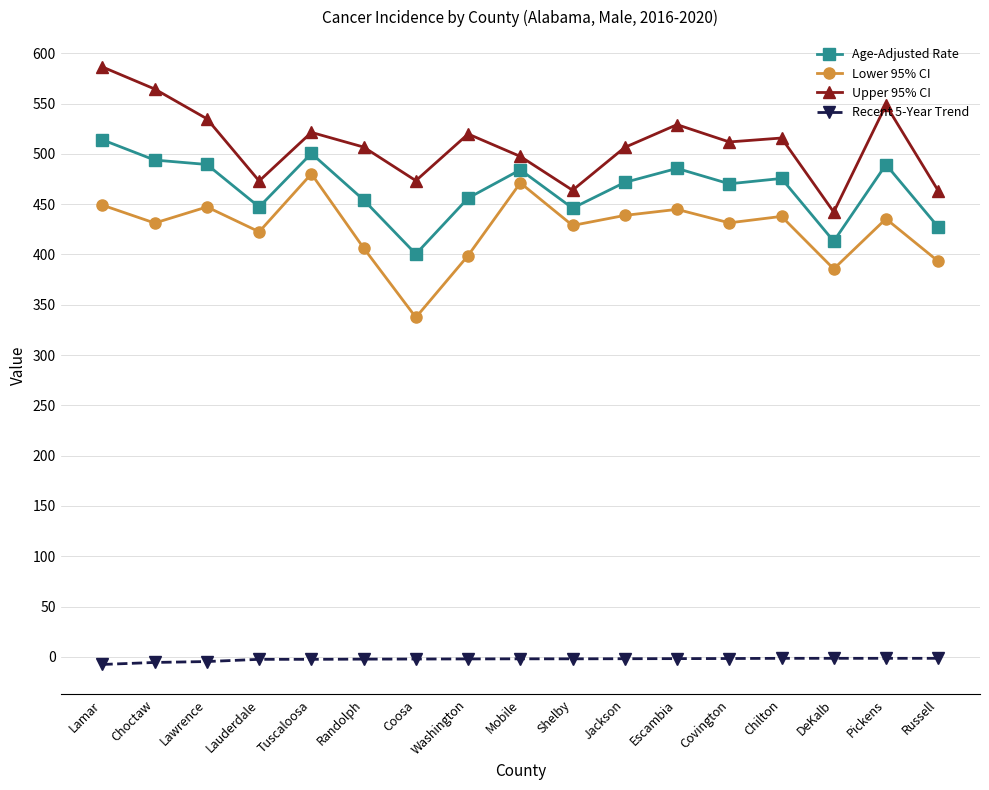

What are all the series names shown in the legend?

Age-Adjusted Rate, Lower 95% CI, Upper 95% CI, Recent 5-Year Trend